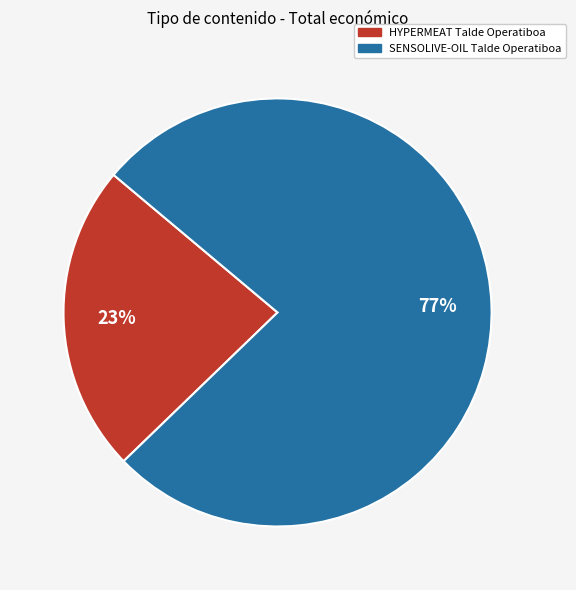

True or false: HYPERMEAT Talde Operatiboa accounts for 35% of the total.

False